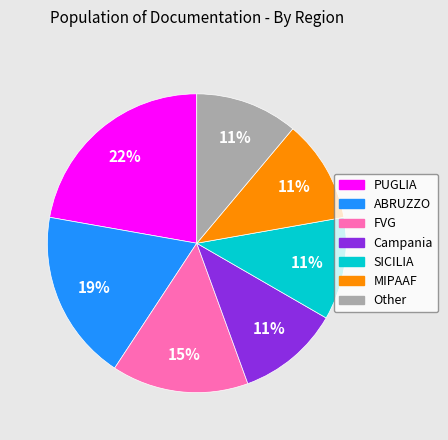

To the nearest percent, what portion does PUGLIA represent?

22%